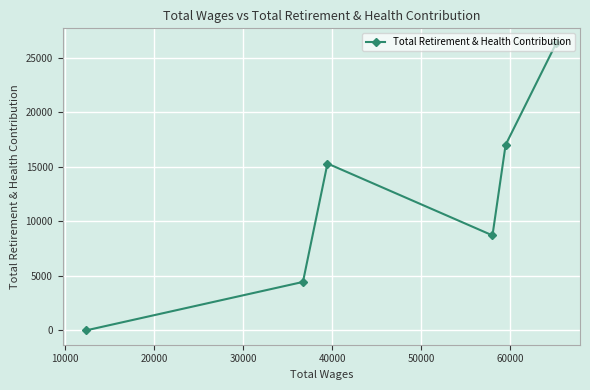

What is the value of the 4th point from the left?

8708